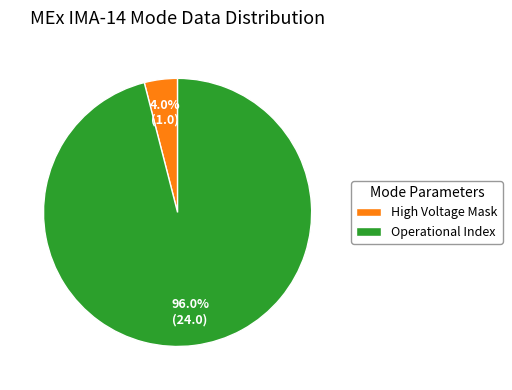

How many slices are in this pie chart?

2